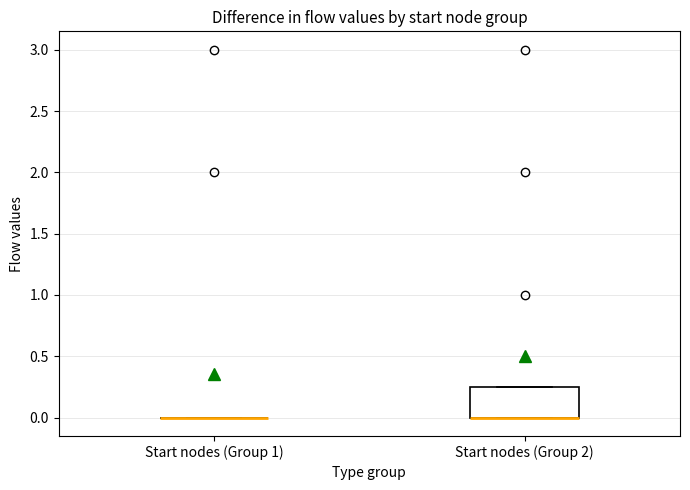

Reading left to right, transcribe this box plot: for each box, give where its median line is, the range the box spans, and where its two whiskers end, as read against the y-axis. The values are not printed on the chart, so give them approximately, as read against the axis.

Start nodes (Group 1): box collapsed to a line at 0.00, whiskers 0.00 to 0.00
Start nodes (Group 2): median 0.00 (drawn on the box's lower edge), box 0.00 to 0.25, whiskers 0.00 to 0.25